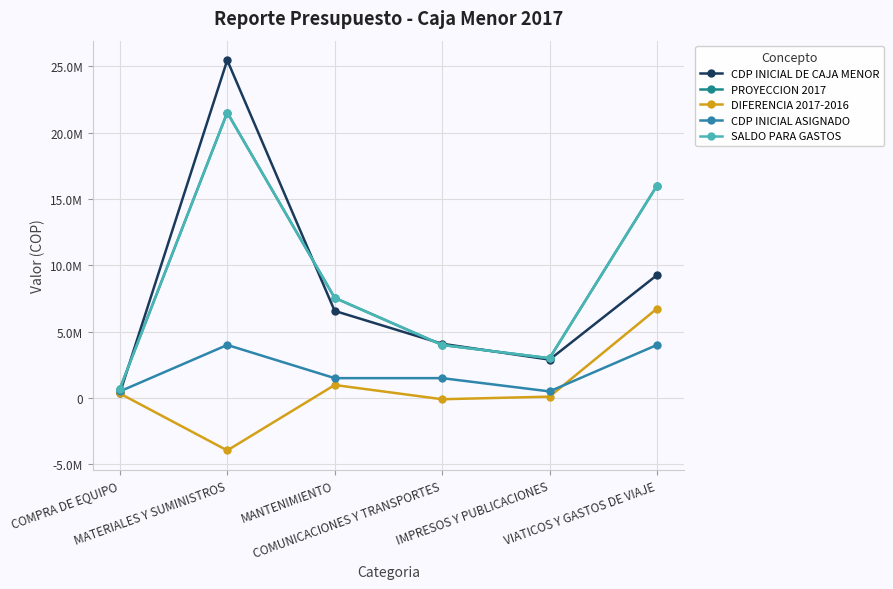

The CDP INICIAL DE CAJA MENOR series shows 9261670.1 at VIATICOS Y GASTOS DE VIAJE. True or false?

True